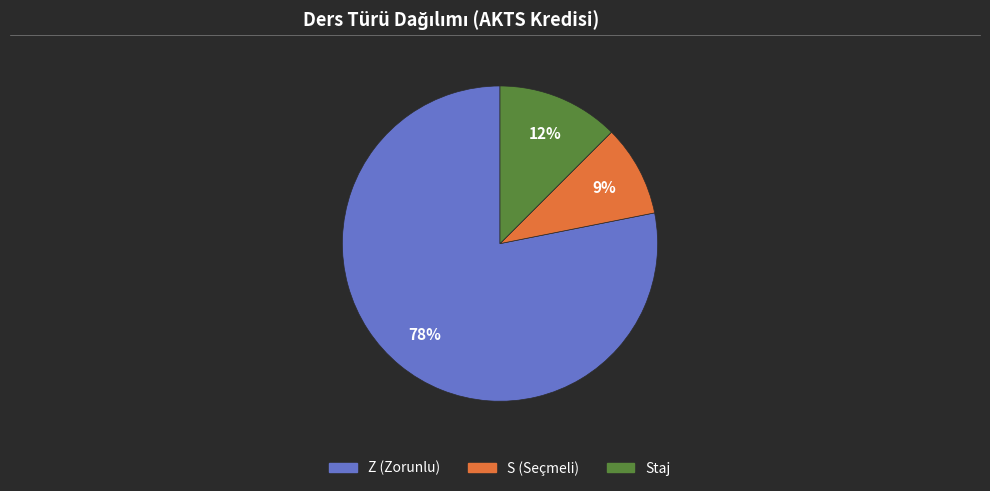

Is there a majority slice in this chart?

Yes